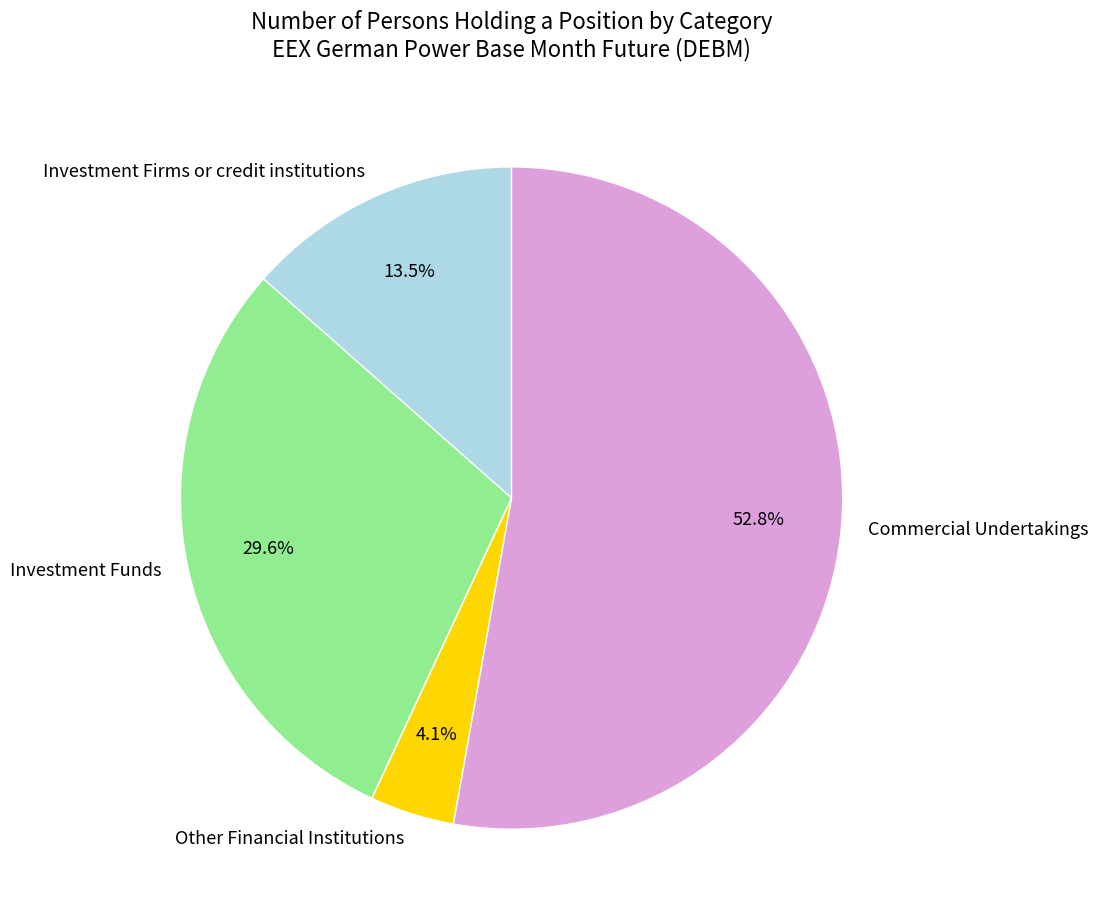

To the nearest percent, what is the combined percentage of Investment Firms or credit institutions and Other Financial Institutions?

18%